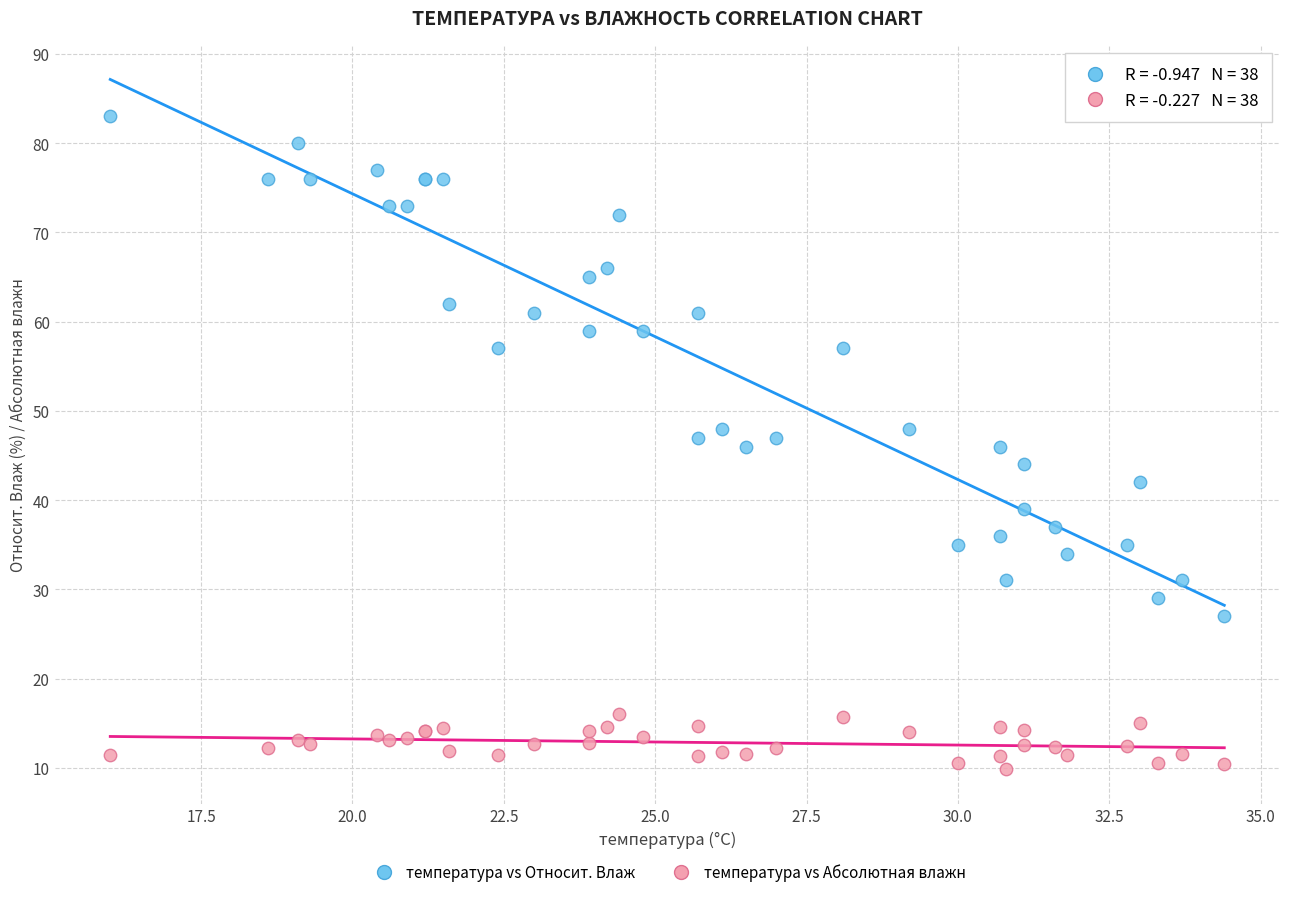

Which series reaches the minimum Y coordinate?

температура vs Абсолютная влажн